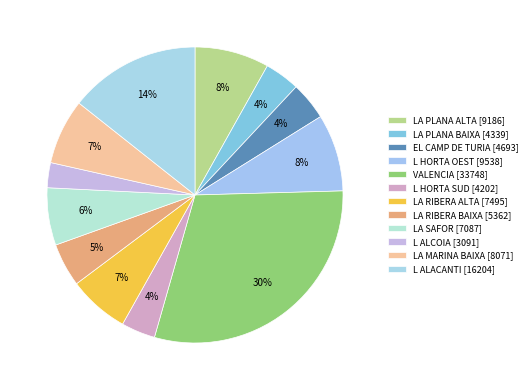

What is the ratio of the value at LA PLANA ALTA [9186] to the value at EL CAMP DE TURIA [4693]?

2.0